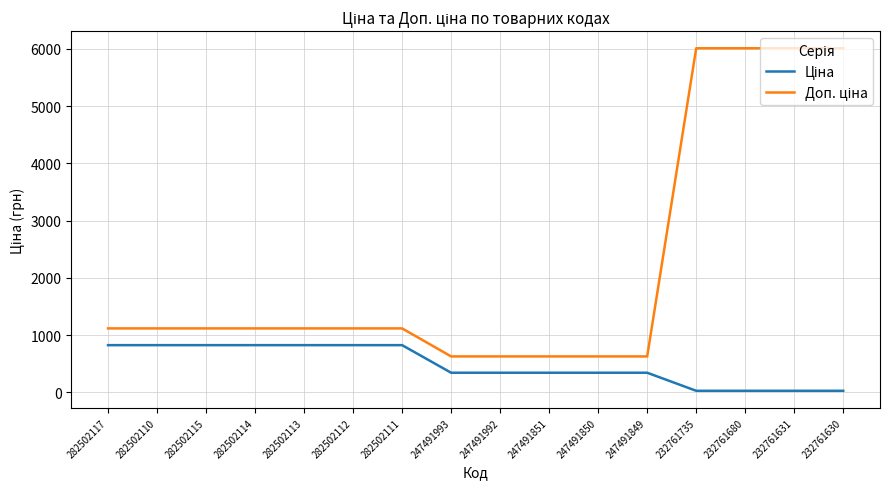

What is the spread (max minus min) of values at 247491850?

284.9